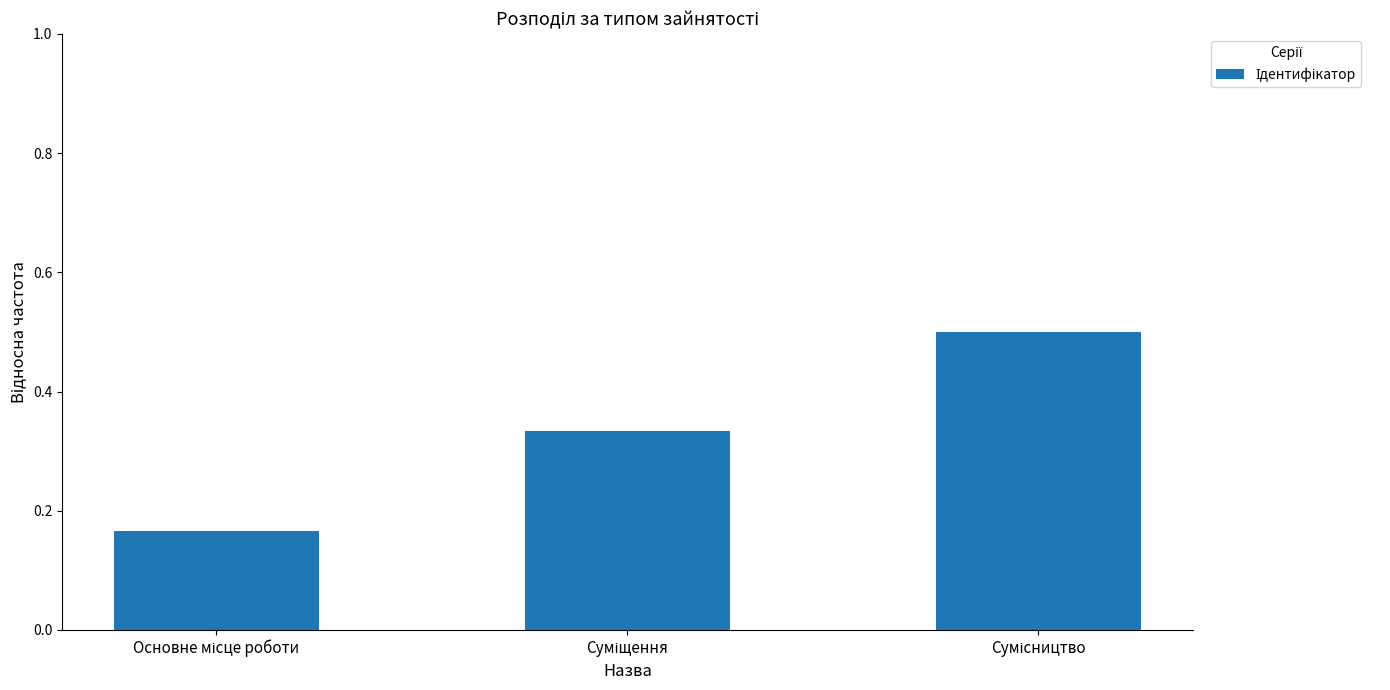

What is the greatest value displayed?

0.5